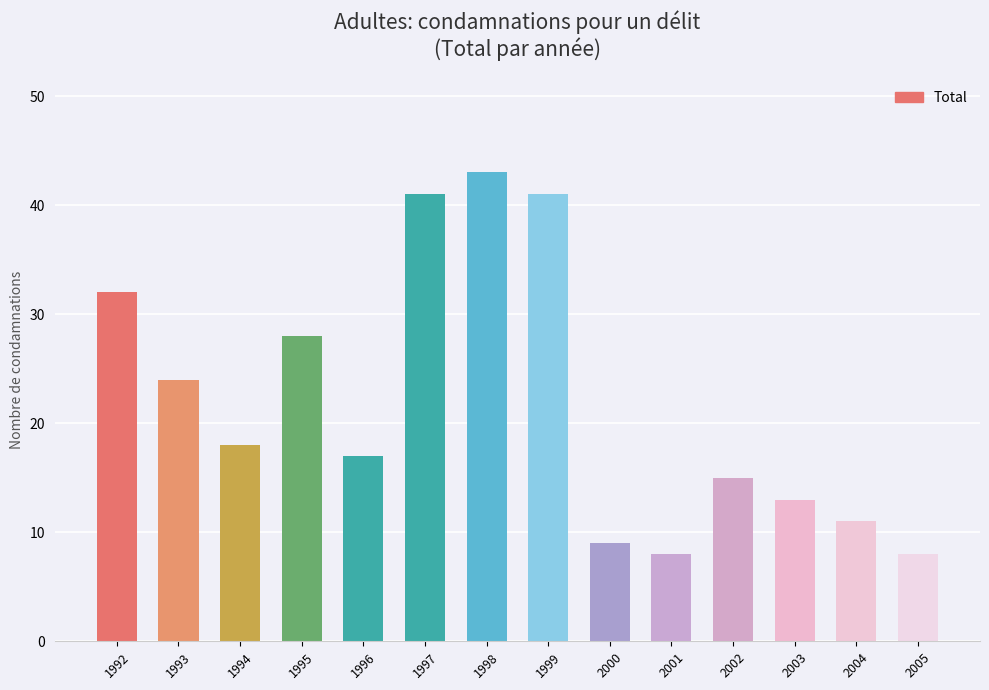

The chart shows a value of 21 at 2002. True or false?

False